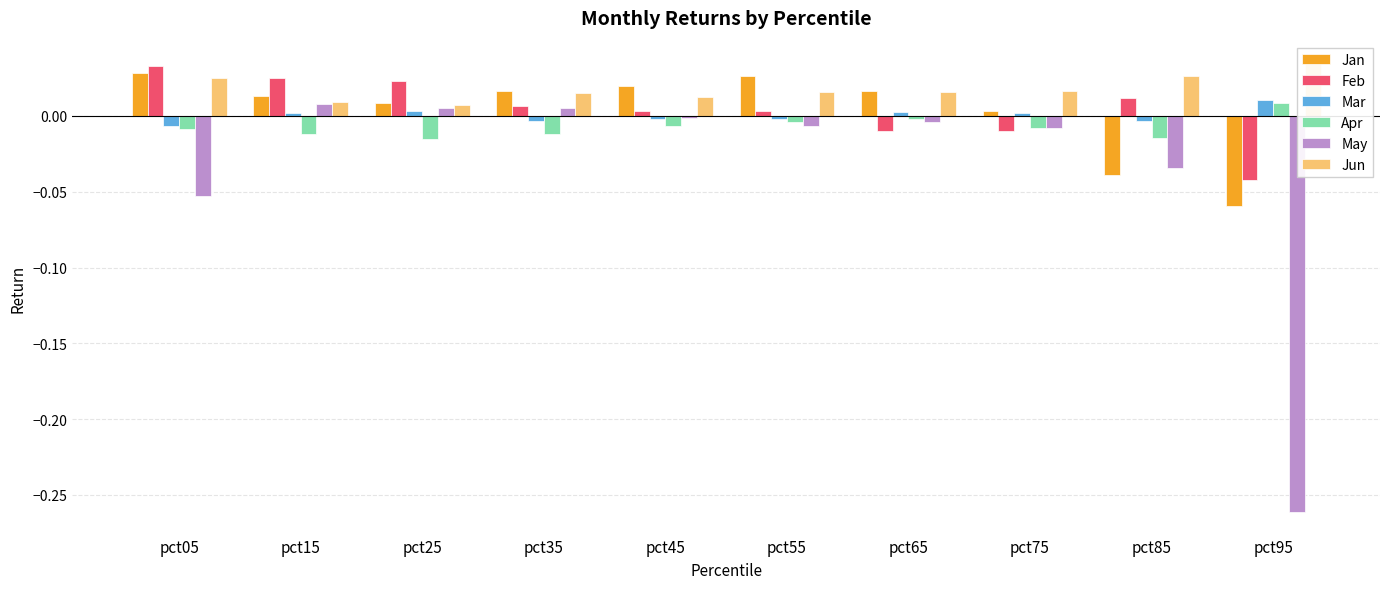

Between pct05 and pct85, which series saw the biggest shift?

Jan